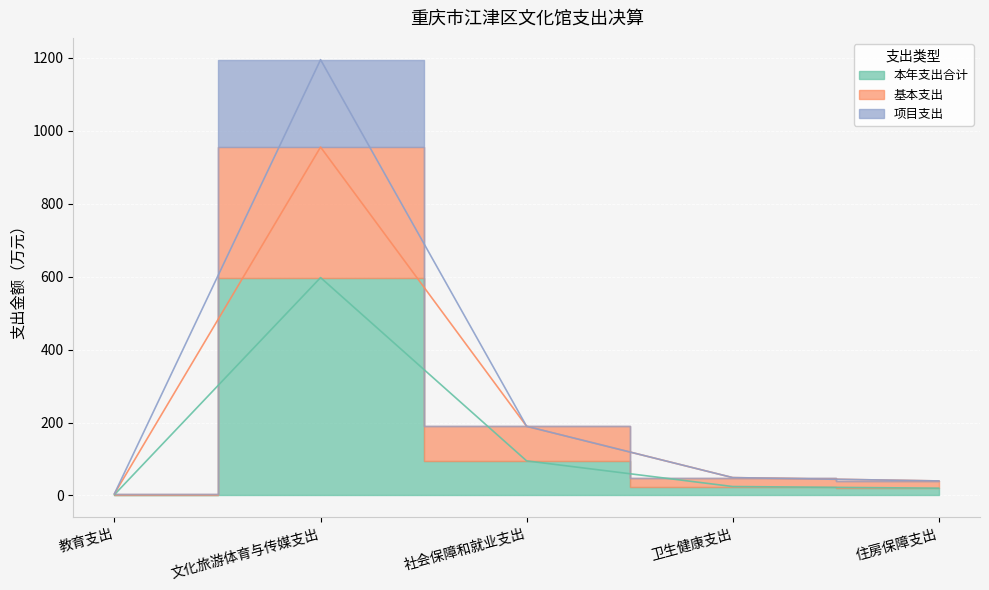

Rank the categories by 基本支出 value from lowest to highest.

教育支出, 住房保障支出, 卫生健康支出, 社会保障和就业支出, 文化旅游体育与传媒支出